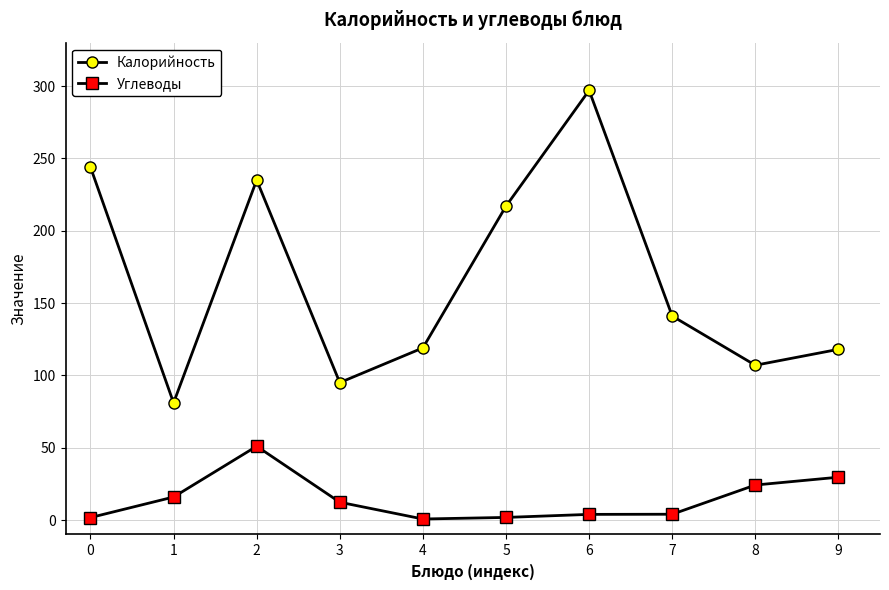

True or false: Углеводы and Калорийность cross at least once.

False